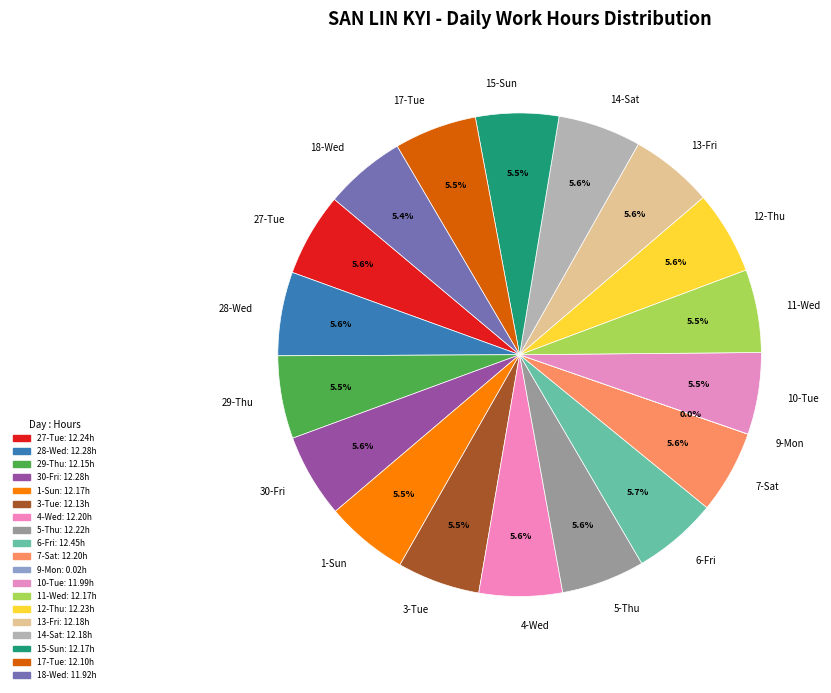

What percentage is the 5-Thu slice, to the nearest percent?

6%